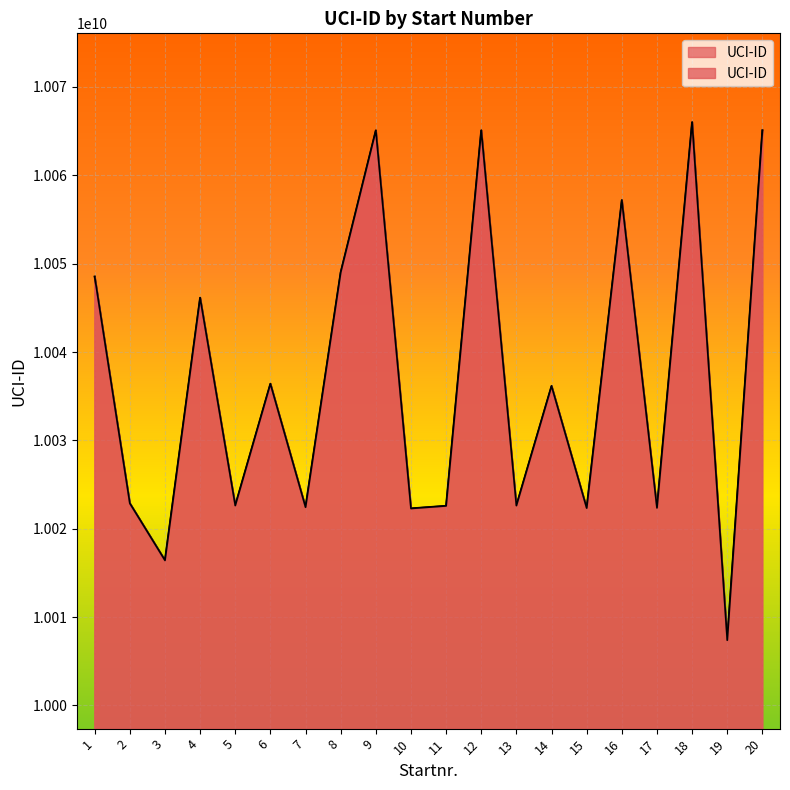

List the labels in order of value, largest first.

18, 20, 12, 9, 16, 8, 1, 4, 6, 14, 2, 5, 13, 11, 7, 17, 15, 10, 3, 19